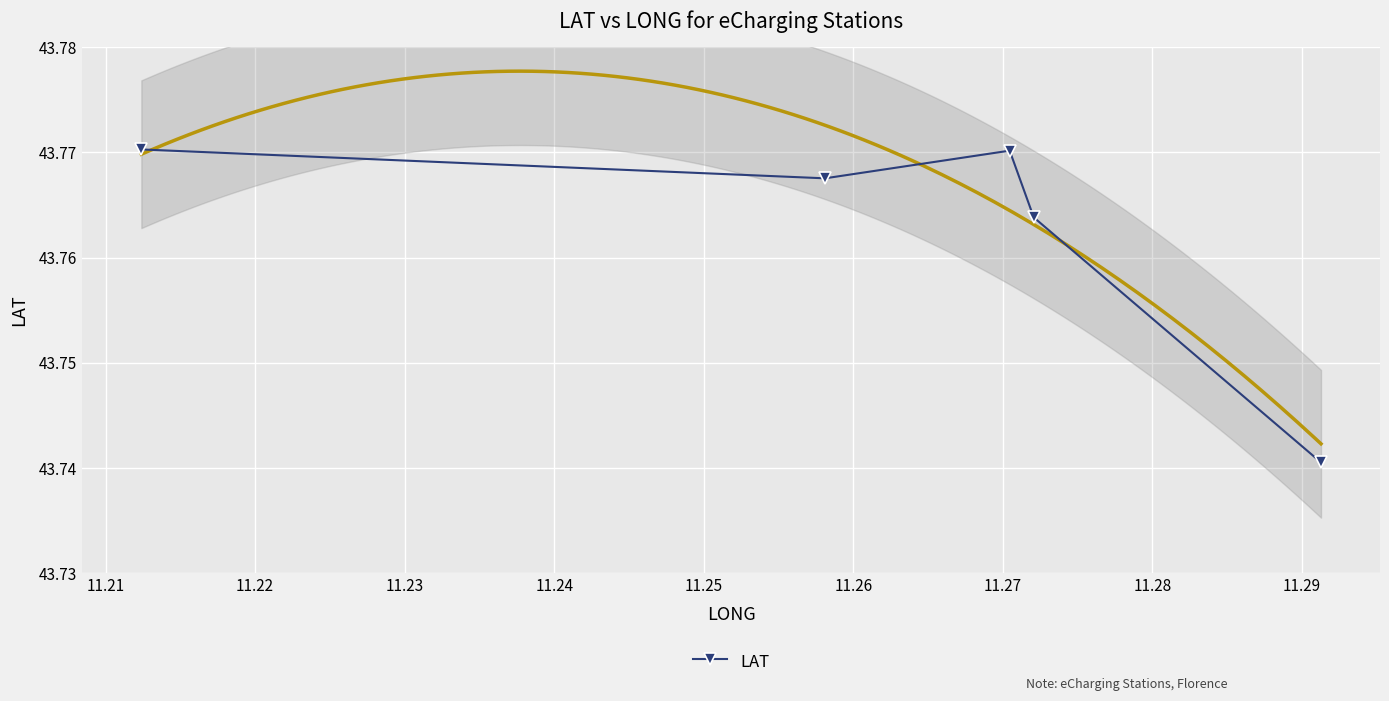

How many lines are shown in the chart?

1